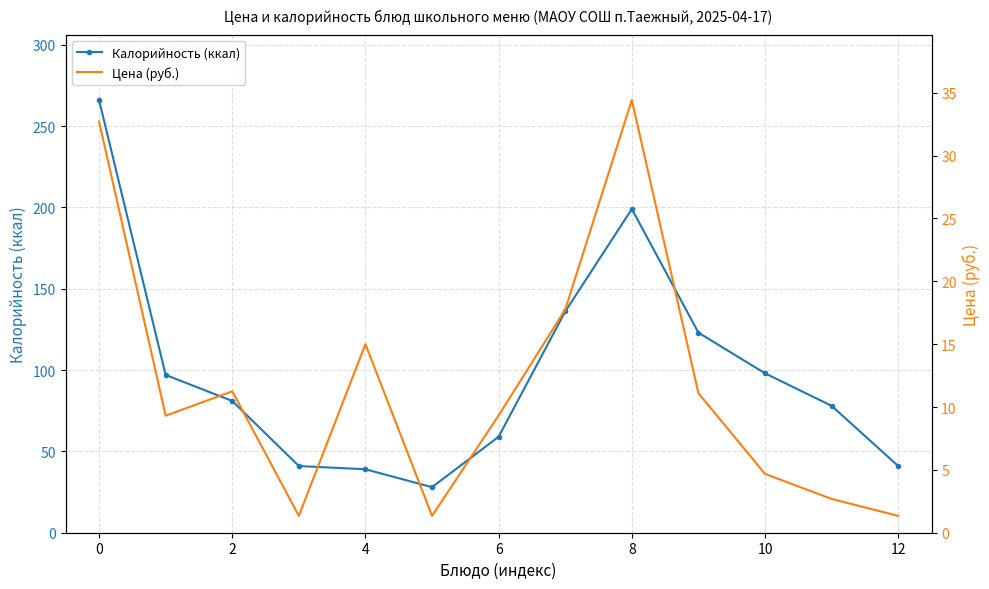

What is the minimum value for Калорийность (ккал)?

28